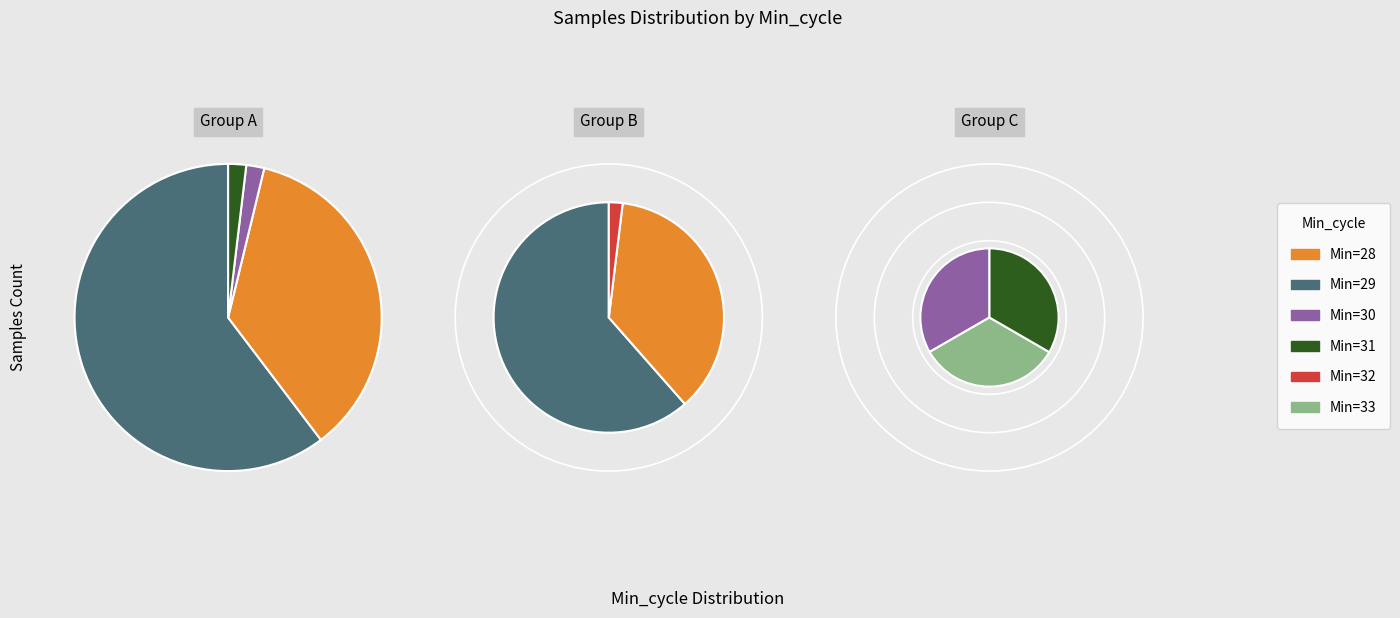

Combined, do 30 and 32 account for over 50%?

No